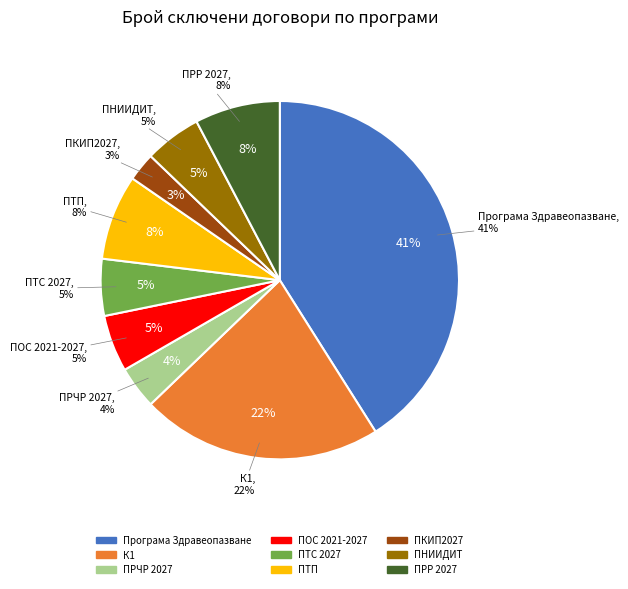

To the nearest percent, what is the difference between the ПРЧР 2027 and ПОС 2021-2027 slice percentages?

1%